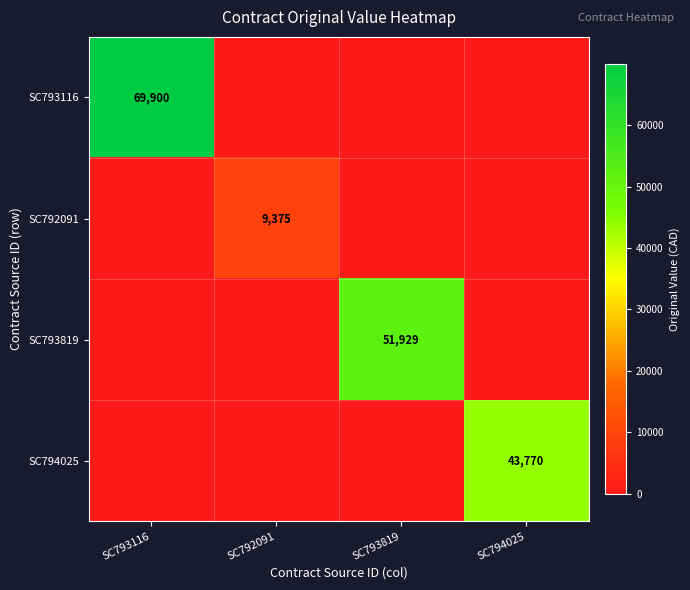

At which category does the chart reach its minimum across all series?

SC792091